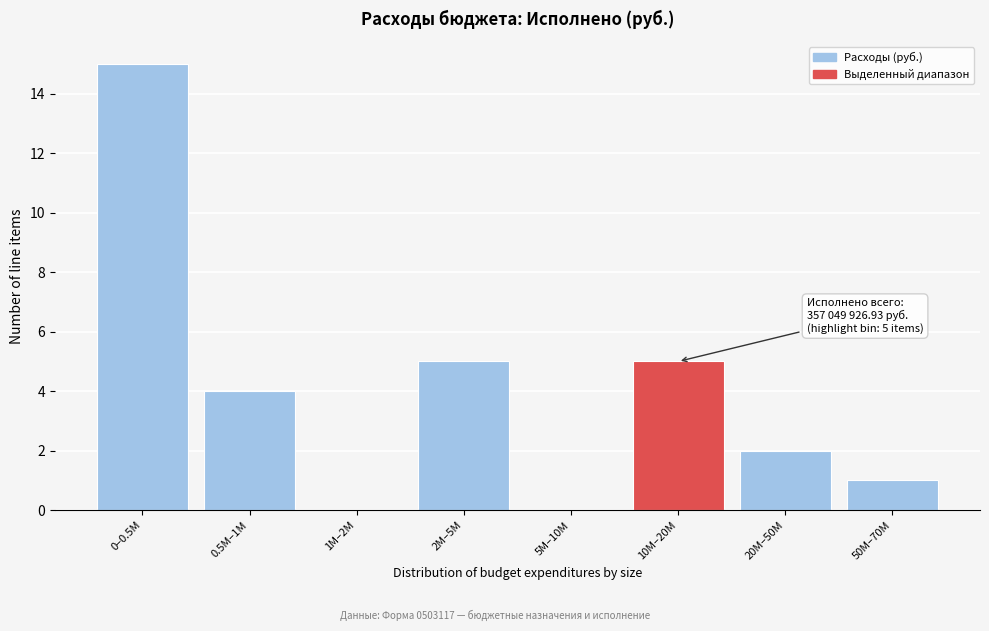

Reading left to right, extract all data points from this chart.

0–0.5M=15	0.5M–1M=4	1M–2M=0	2M–5M=5	5M–10M=0	10M–20M=5	20M–50M=2	50M–70M=1